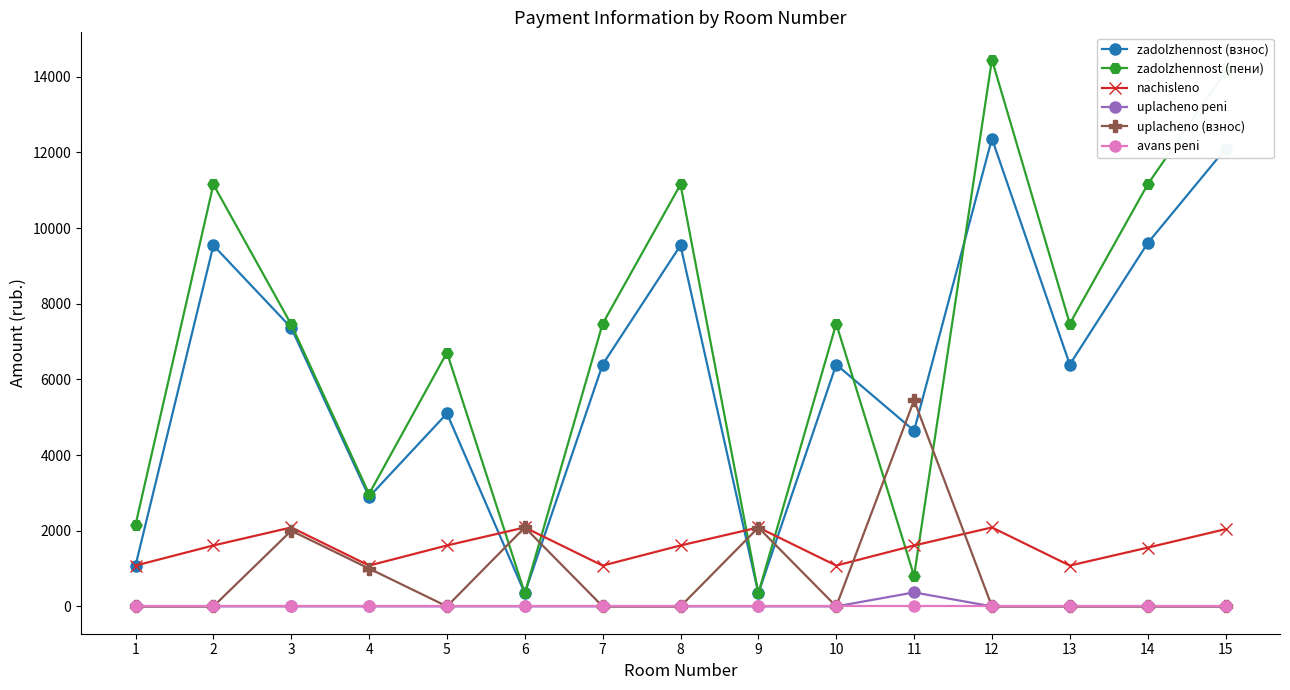

Where is the first local minimum for zadolzhennost (взнос)?

4